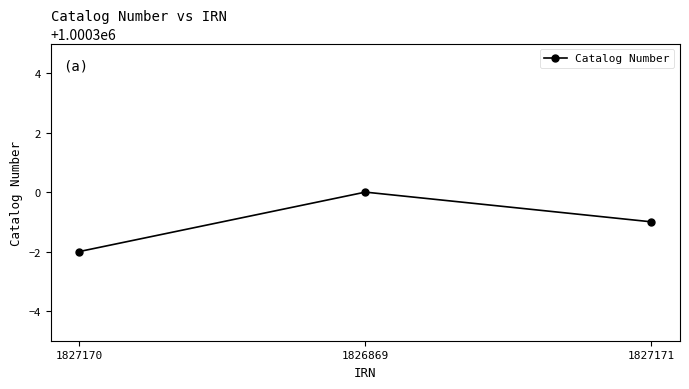

What is the difference between the values at 1827170 and 1827171?

1